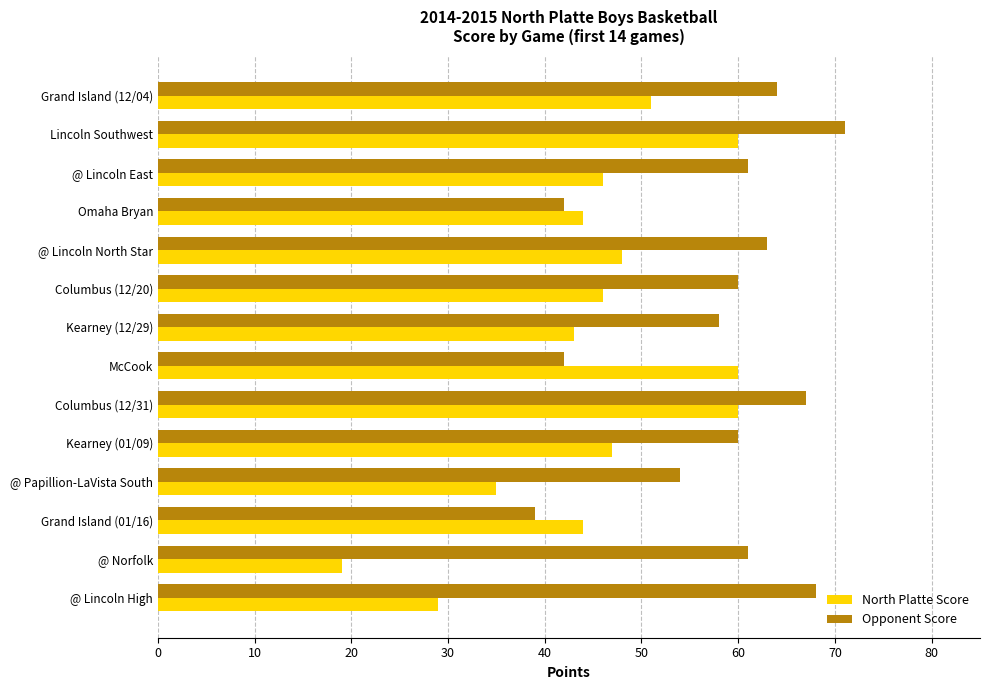

How many values in the Opponent Score series are below 61?

7